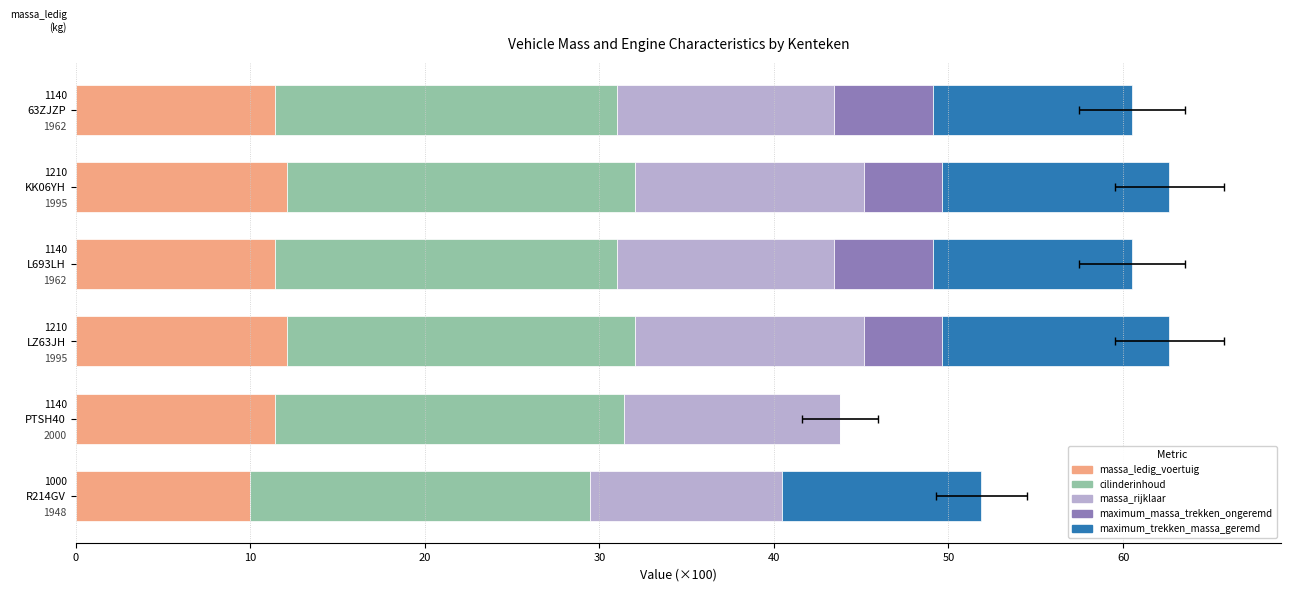

How many groups of bars are there?

6